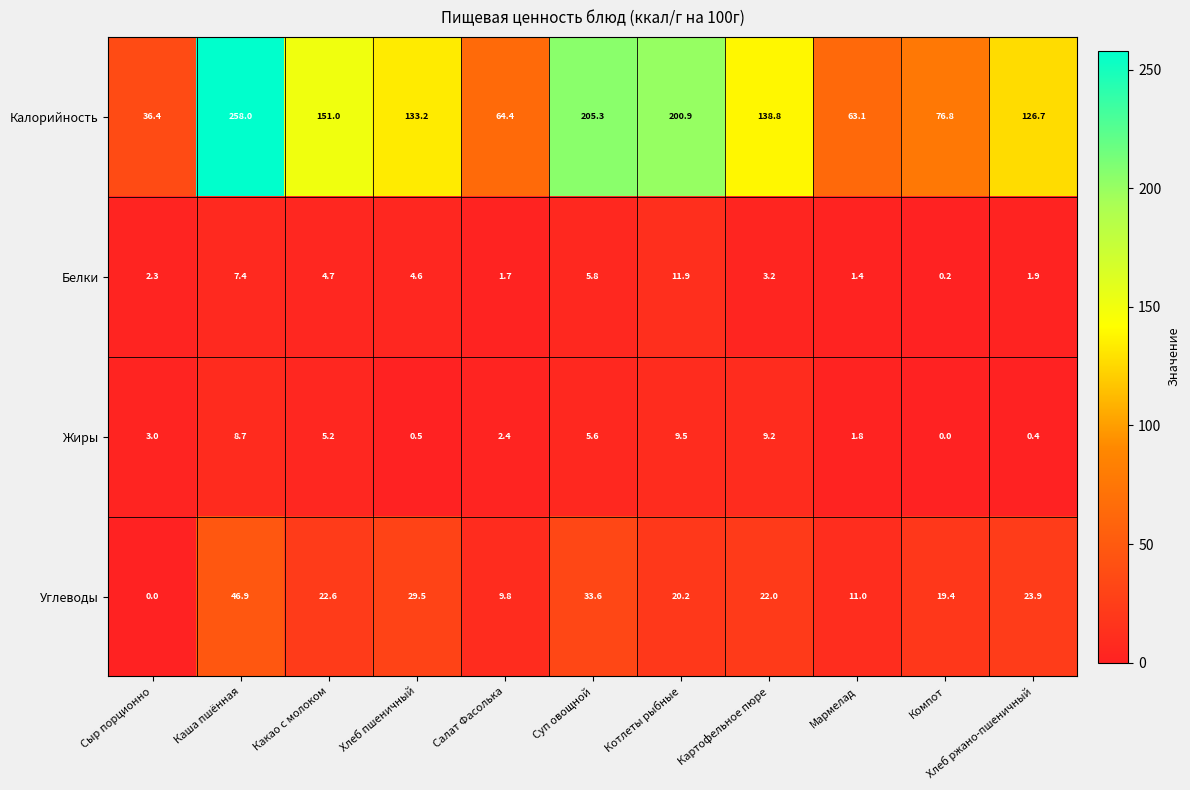

True or false: Калорийность has a value of 37.7 at Хлеб ржано-пшеничный.

False